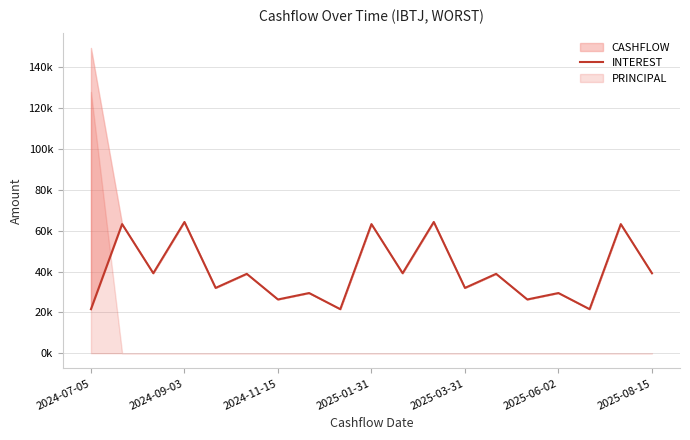

The chart shows a value of 31962.4 at 2025-03-31. True or false?

True